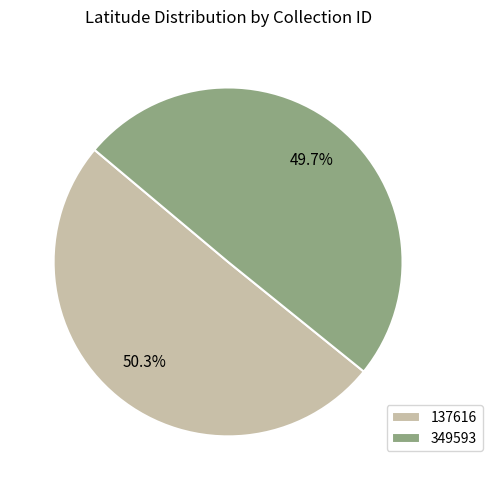

Is it true that 137616 is 50% of the pie?

True